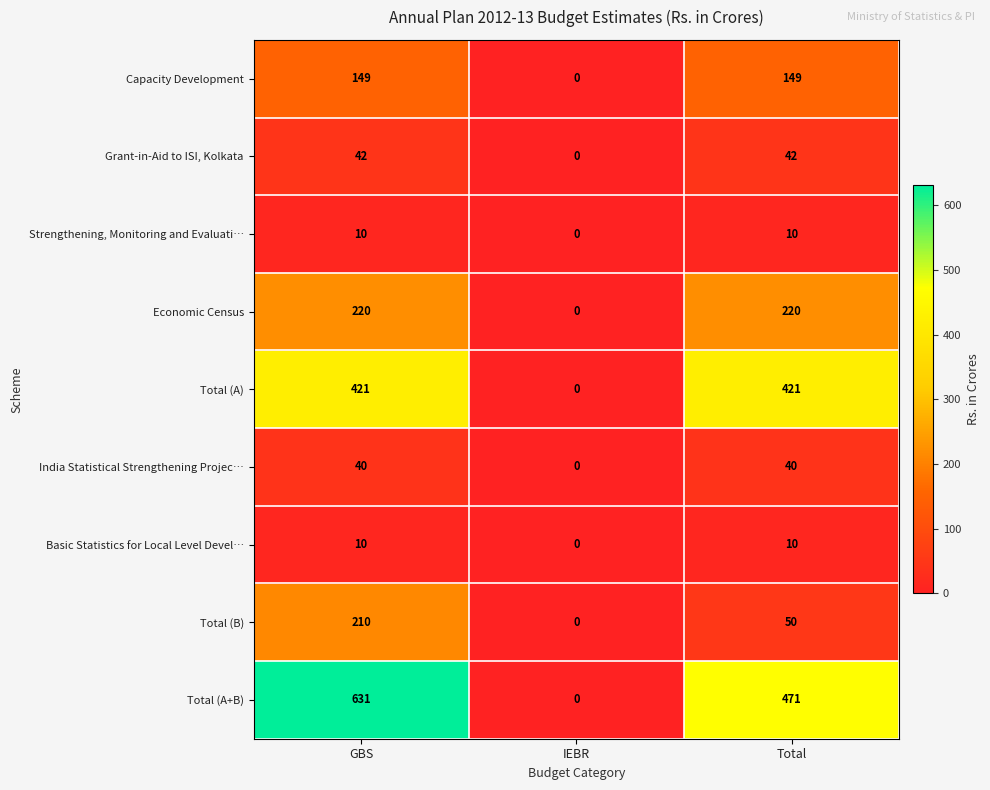

Is it true that Total (A) equals 199 at IEBR?

False